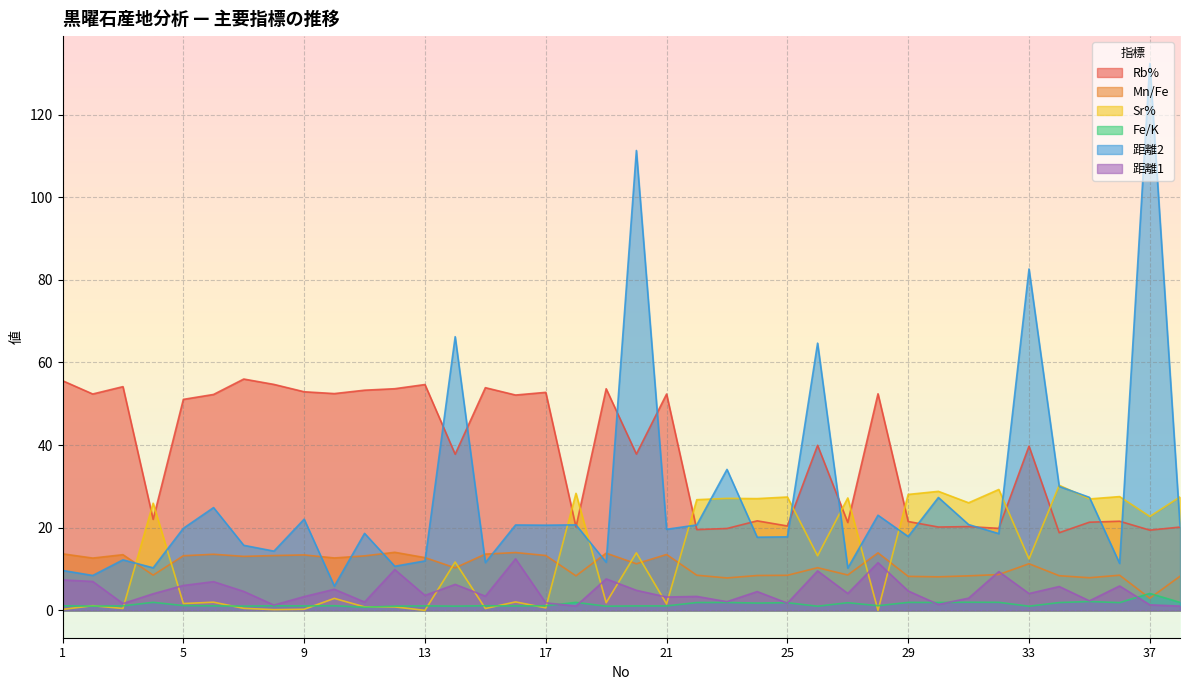

What is the sum of all Fe/K values?

56.3